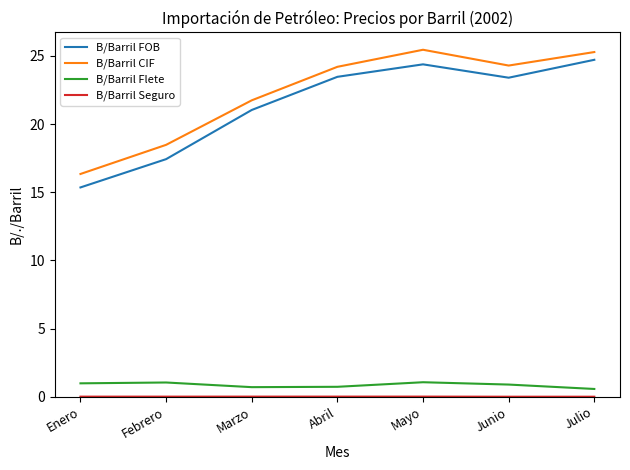

What is the total value across all series at Junio?

48.6